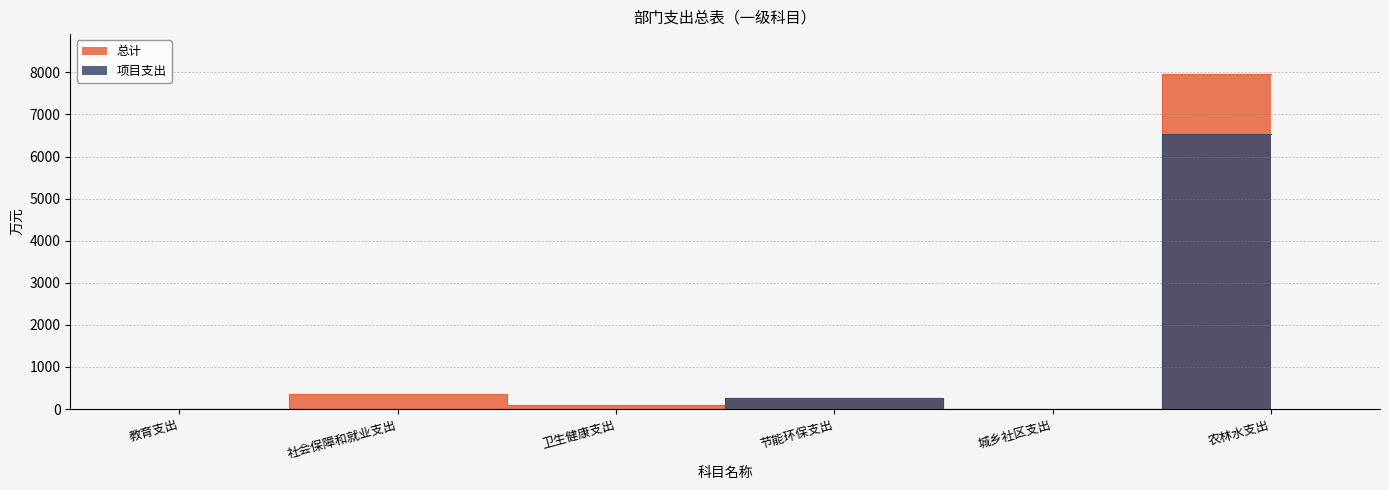

Where is the first local minimum for 总计?

卫生健康支出